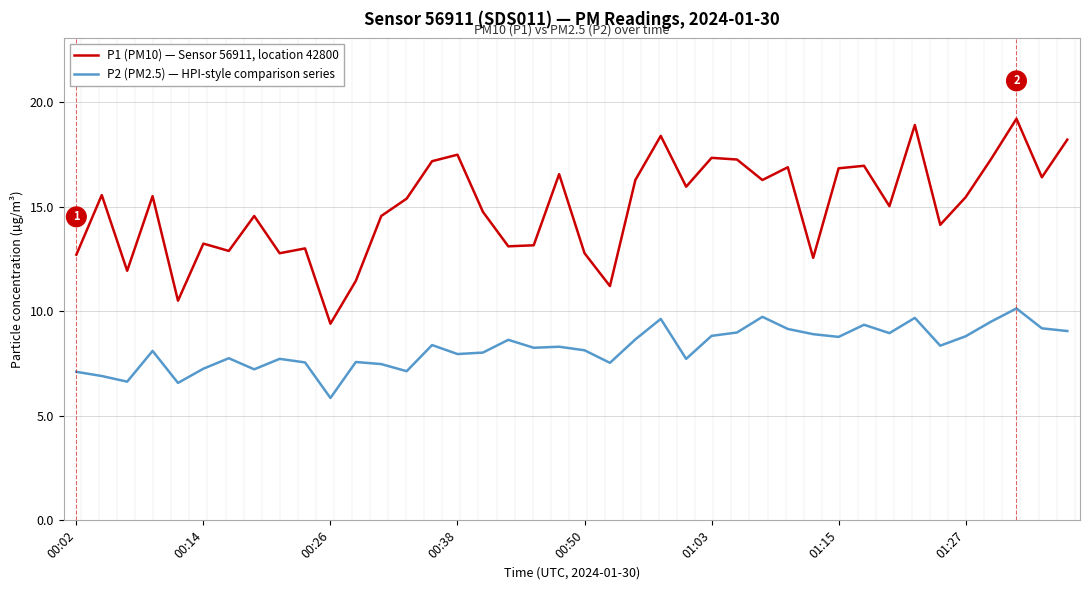

Rank the series by their average value, from lowest to highest.

P2 (PM2.5) — HPI-style comparison series, P1 (PM10) — Sensor 56911, location 42800